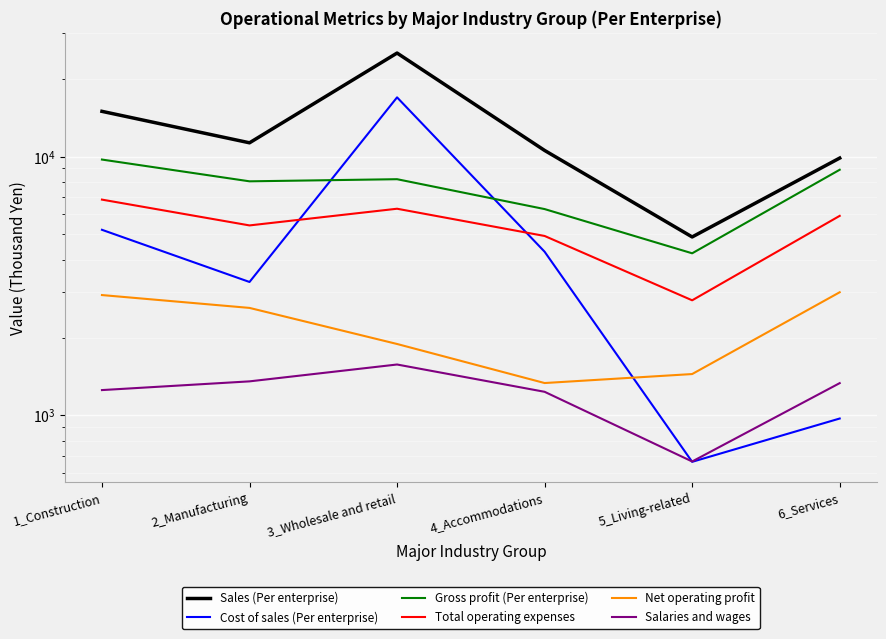

At which label does Cost of sales (Per enterprise) reach its minimum?

5_Living-related